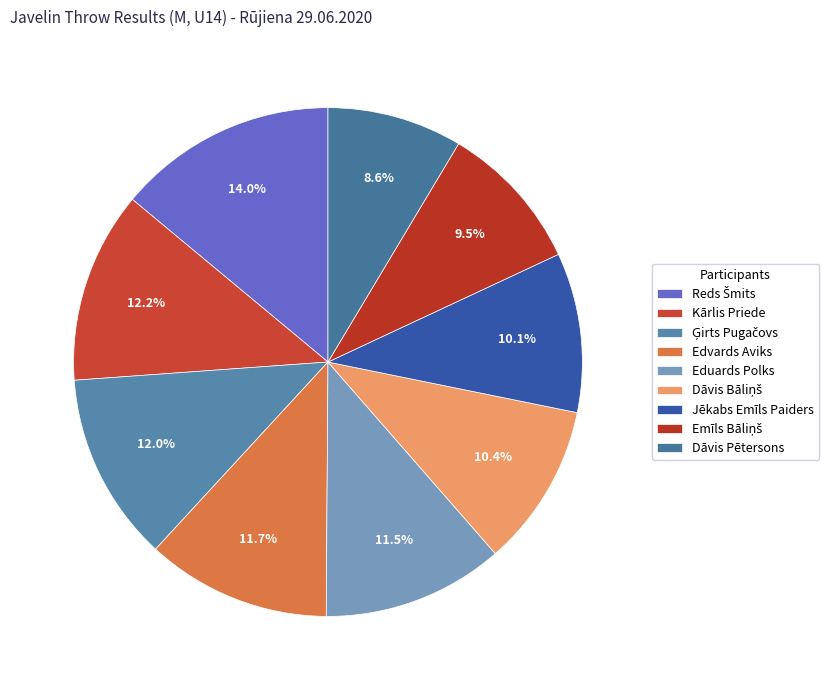

To the nearest percent, what percentage of the pie is Edvards Aviks?

12%